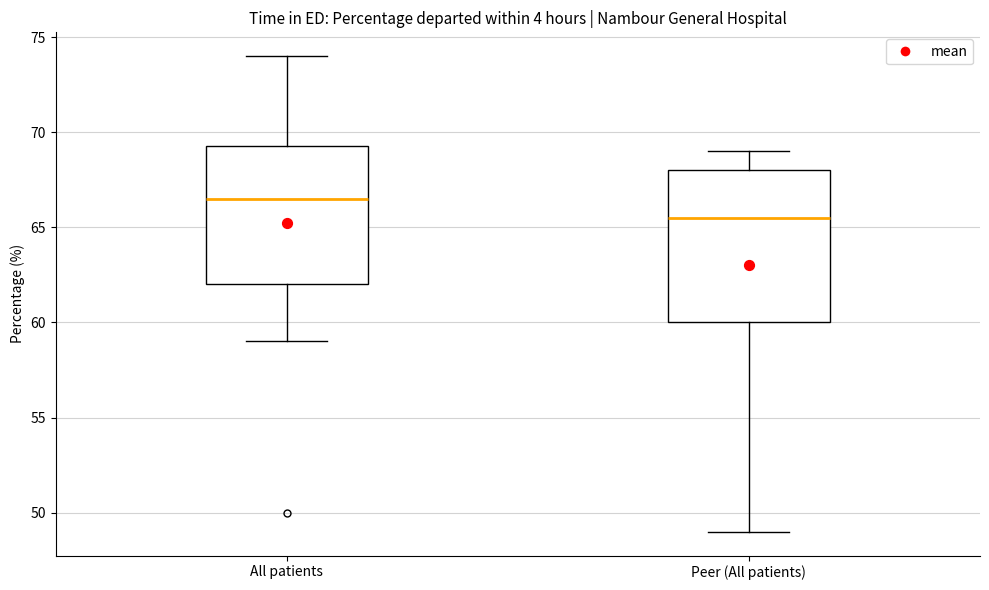

Reading left to right, read every box against the y-axis: the position of its median line, the range the box covers, and the ends of its whiskers. The values are not printed on the chart, so give them approximately, as read against the axis.

All patients: median 66.5, box 62.0 to 69.5, whiskers 59.0 to 74.0
Peer (All patients): median 65.5, box 60.0 to 68.0, whiskers 49.0 to 69.0